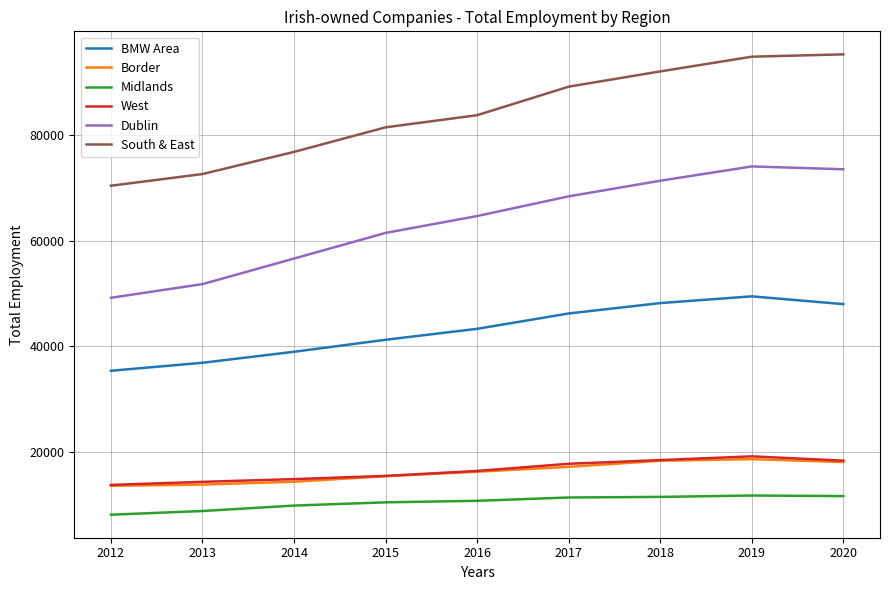

What is the maximum value for Midlands?

11707